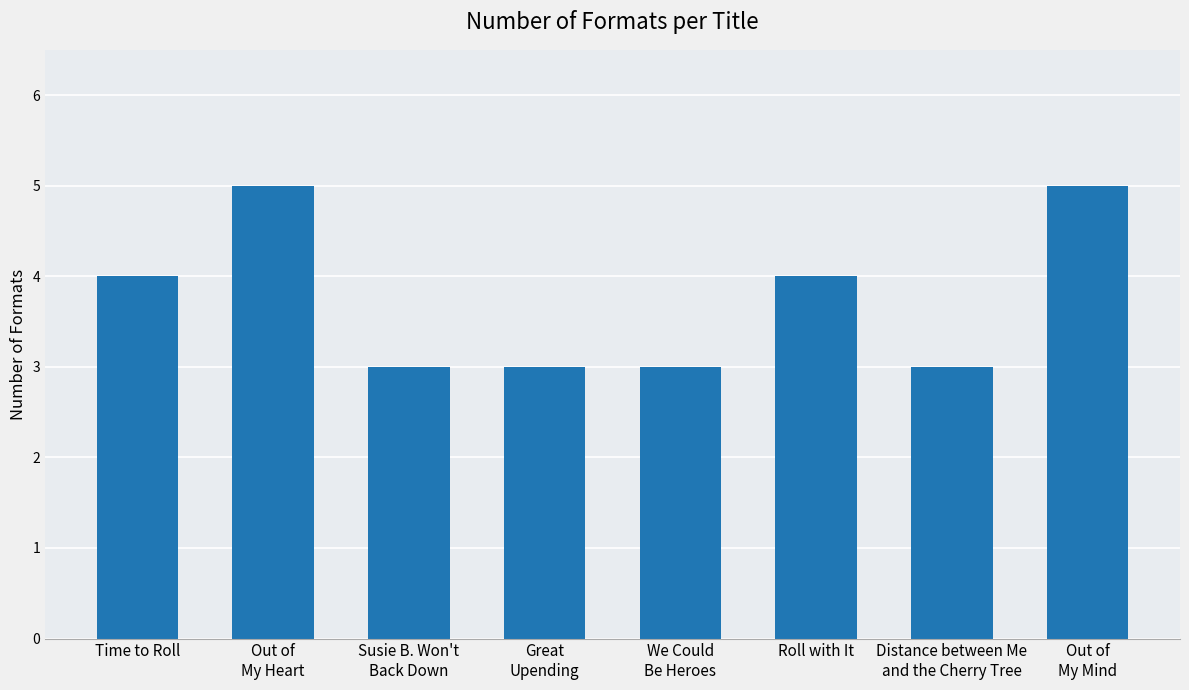

What is the ratio of the value at Out of
My Mind to the value at Out of
My Heart?

1.0